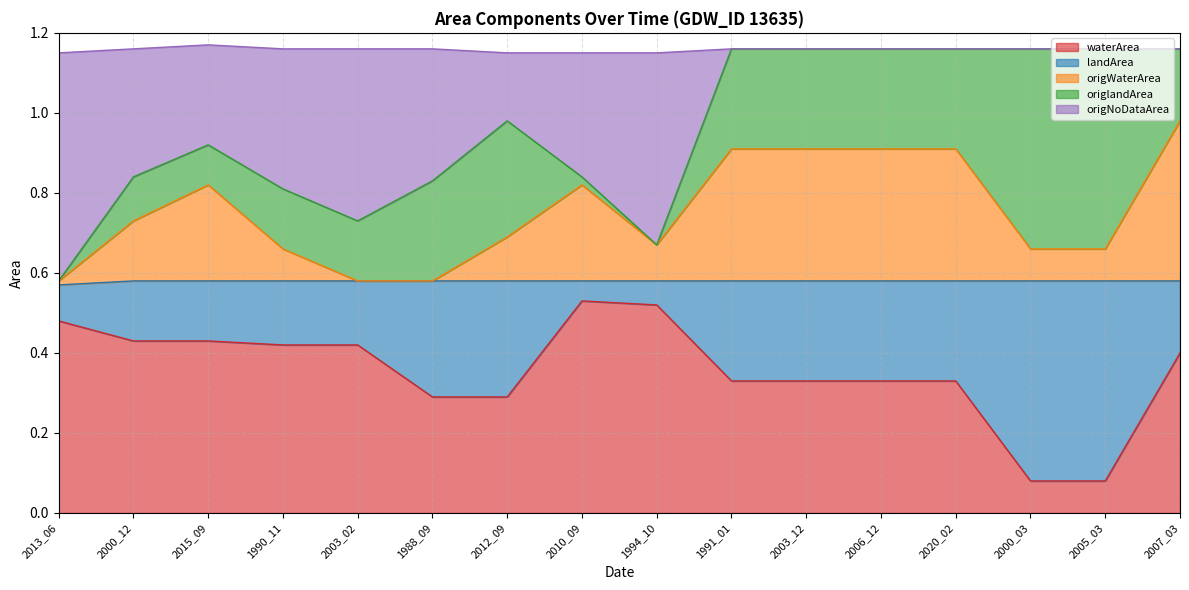

What is the label of the 3rd point from the left?

2015_09